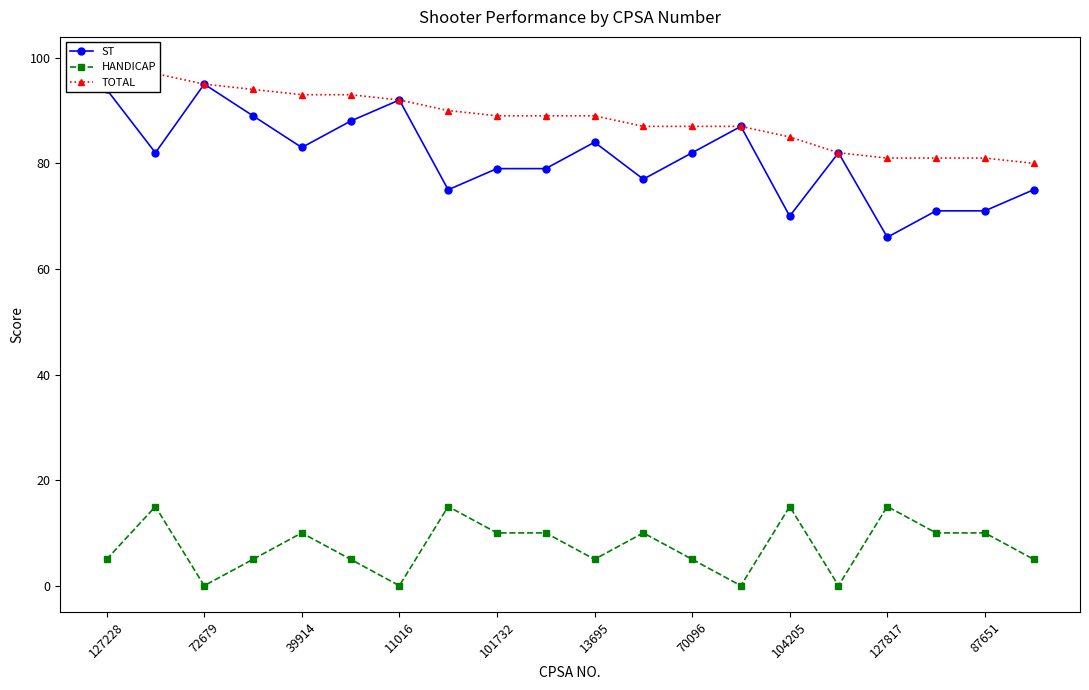

Where is HANDICAP nearest to the value 7?

127228